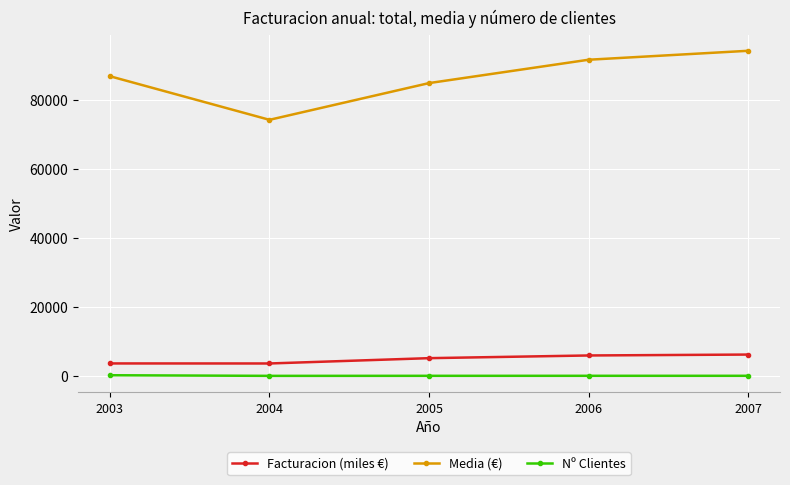

The value of Media (€) at 2005 is 84843.0. True or false?

True